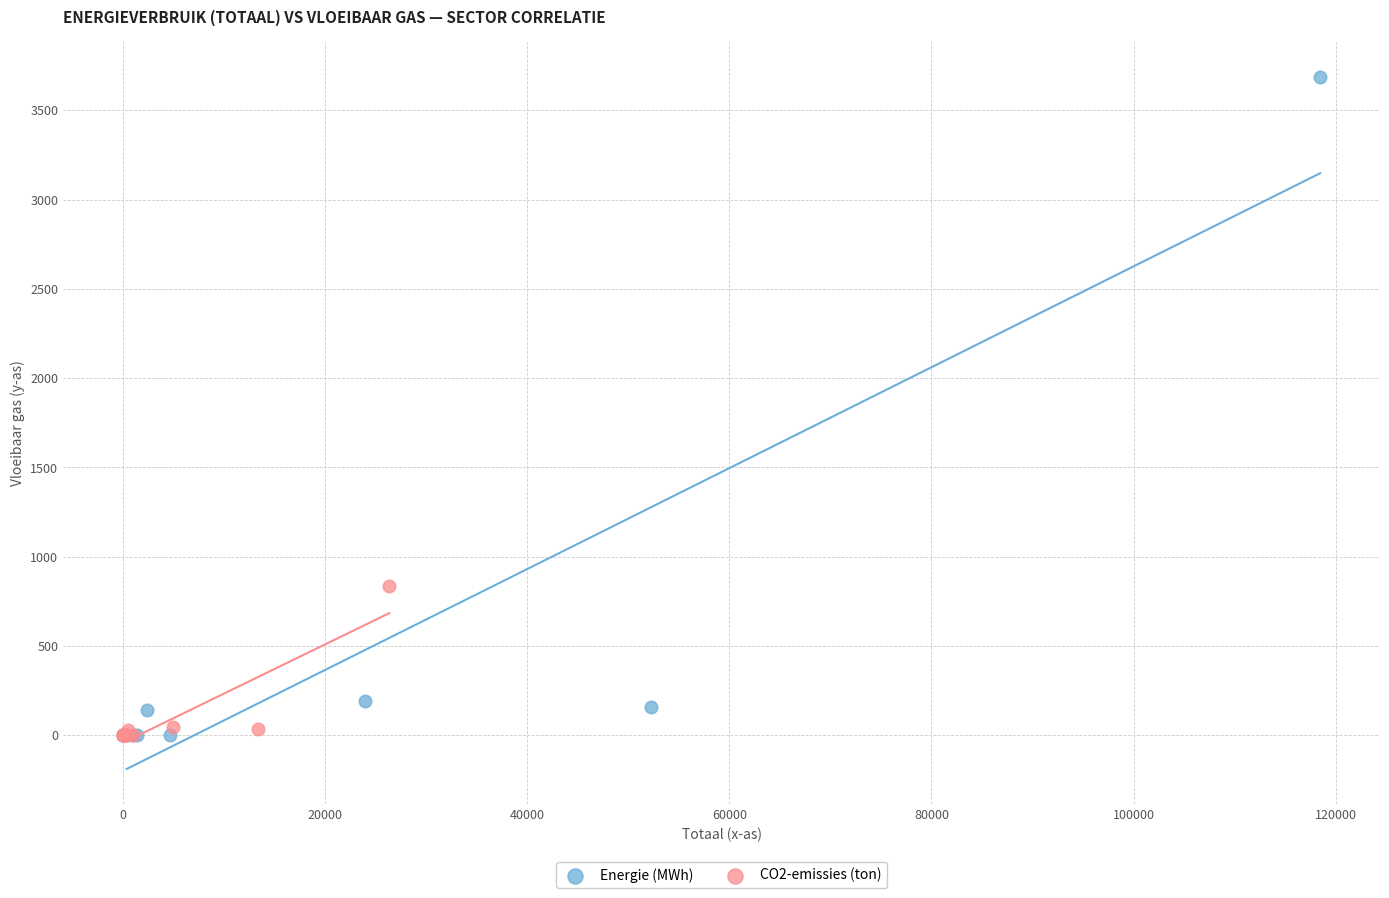

Which series has the largest Y range (max minus min)?

Energie (MWh)